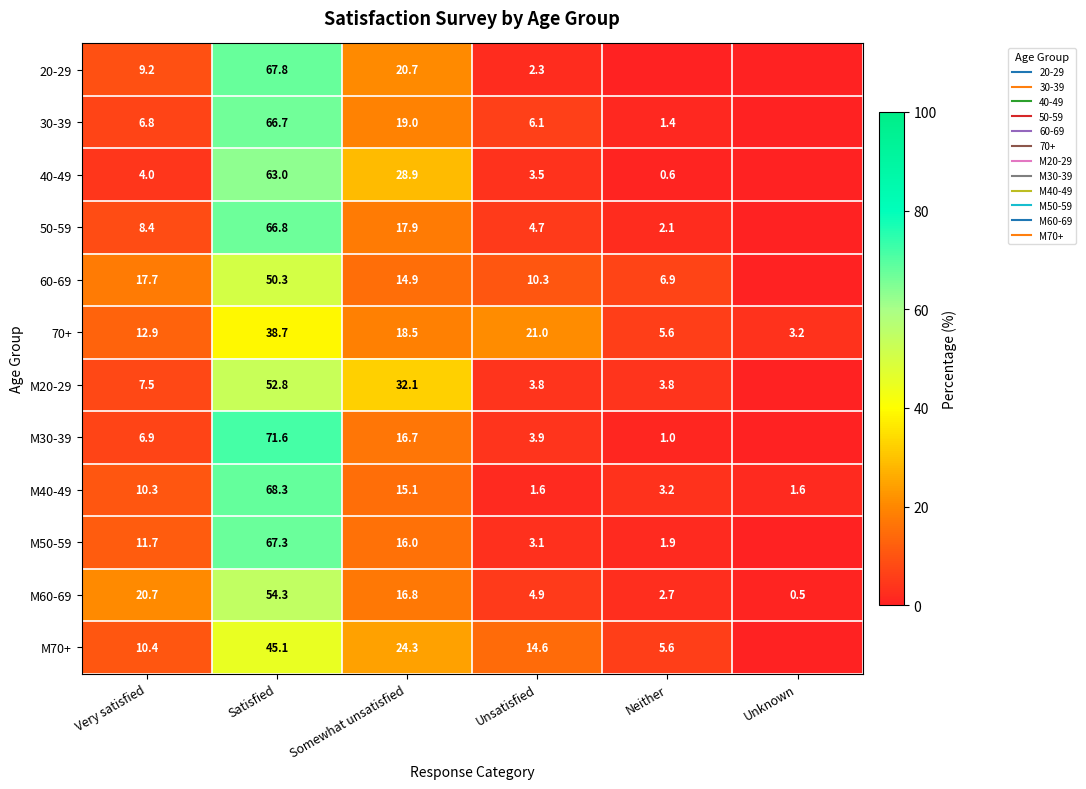

What is the total value across all series at Very satisfied?

126.5